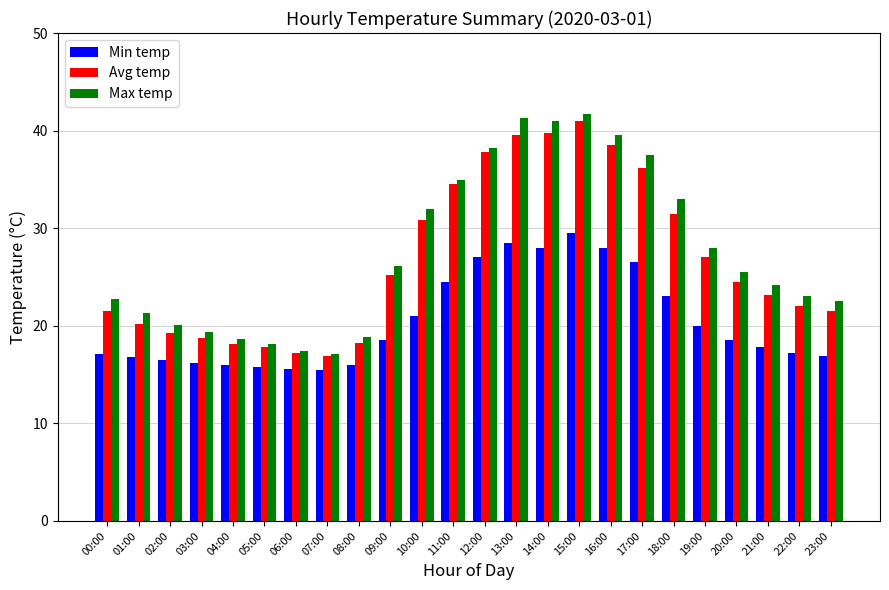

Where does the Max temp series first go above 25?

09:00